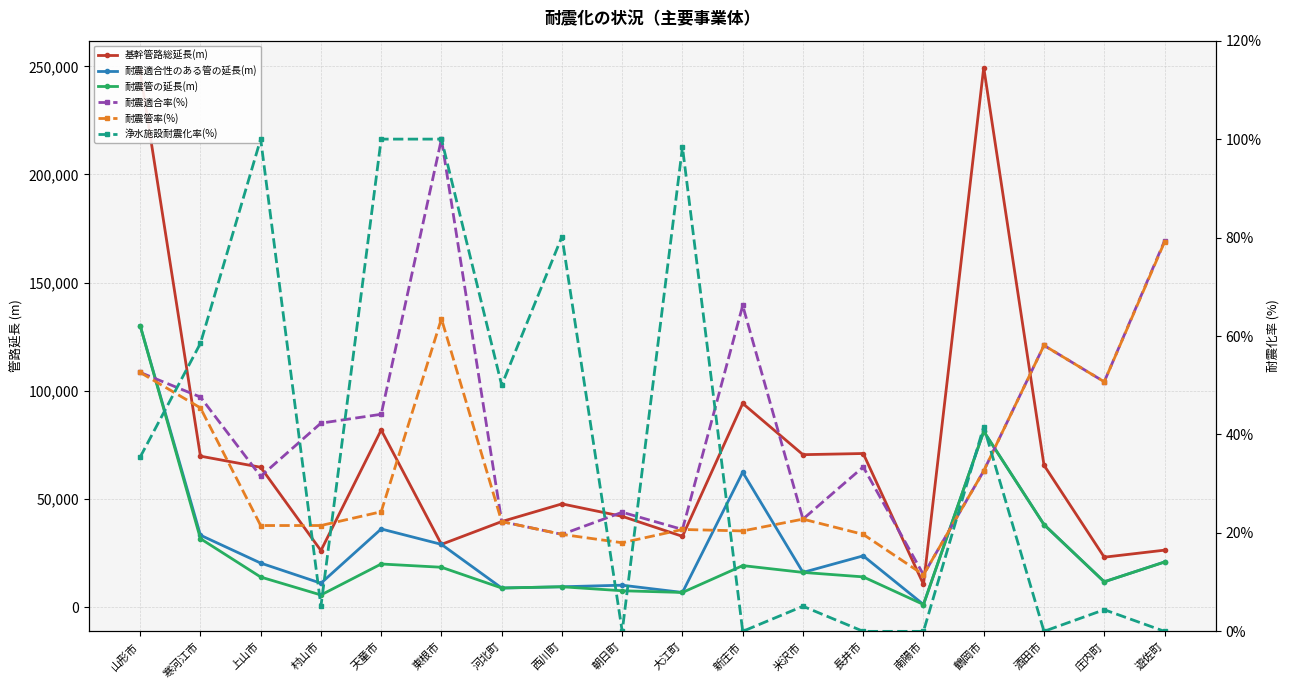

How many interior local valleys does the 浄水施設耐震化率(%) series have?

5